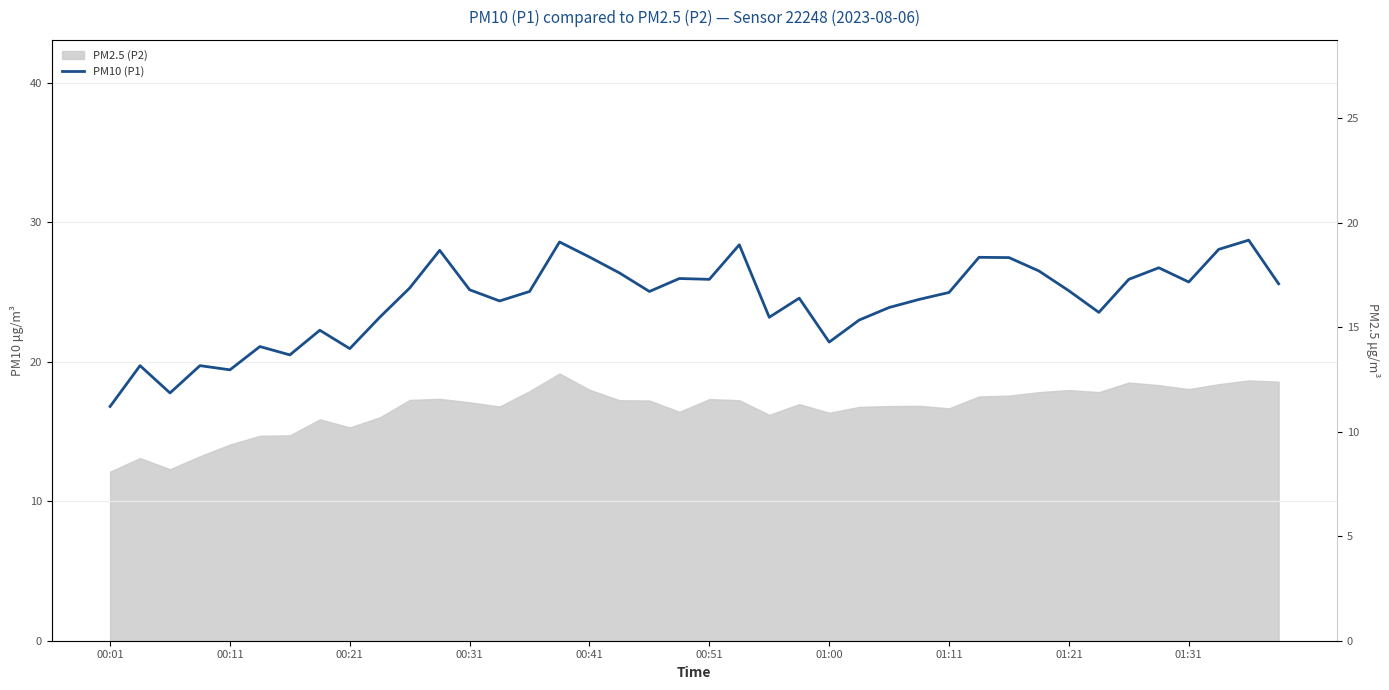

What is the sum of the values at 36 and 22?

48.9